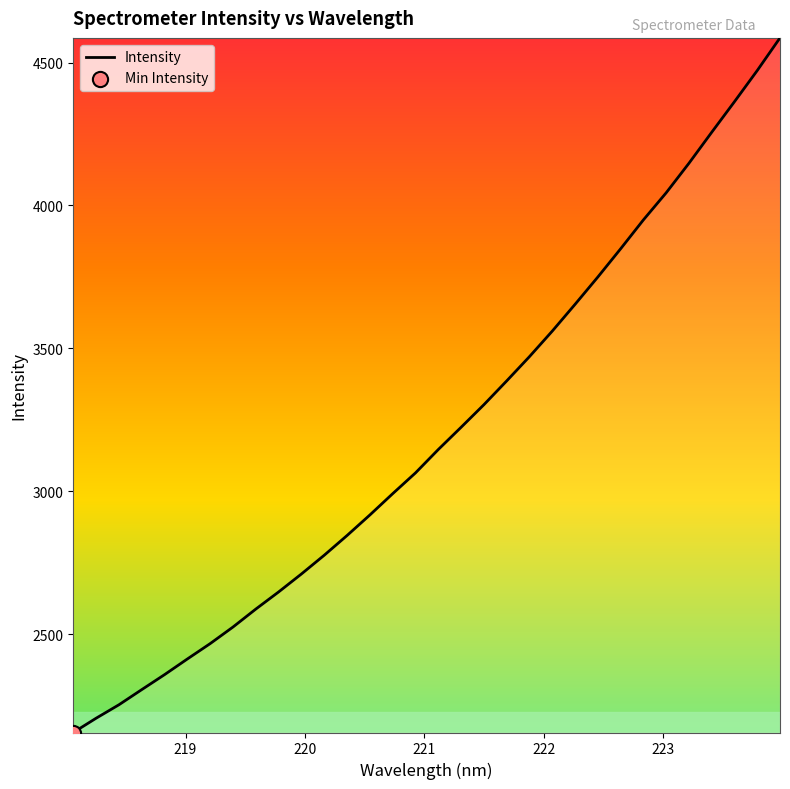

What is the maximum value shown in the chart?

4586.5